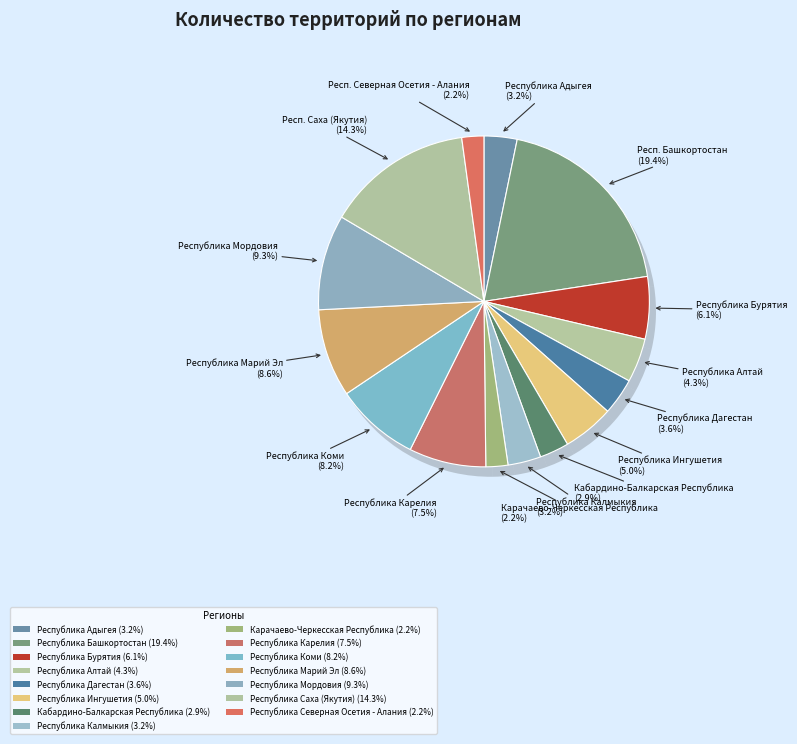

To the nearest percent, what is the difference between the Республика Калмыкия and Республика Северная Осетия - Алания slice percentages?

1%